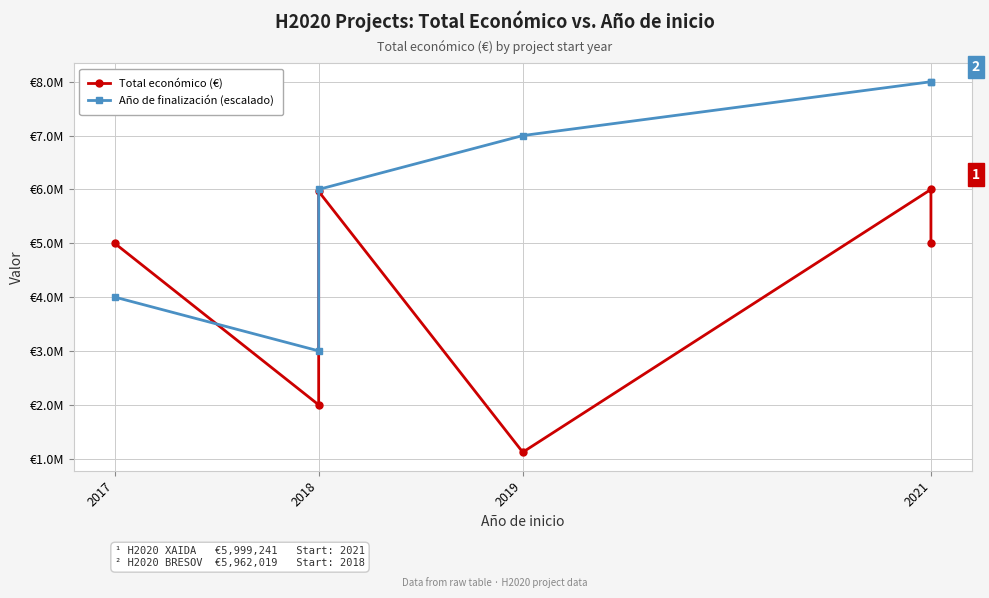

What is the spread (max minus min) of values at 2021?

2000759